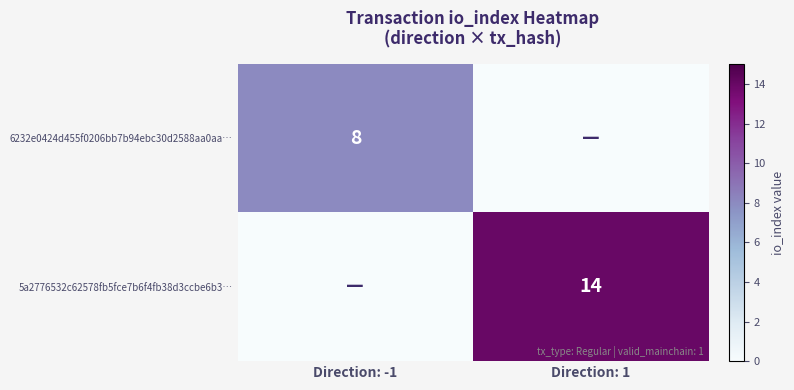

The value of 5a2776532c62578fb5fce7b6f4fb38d3ccbe6b3… at Direction: 1 is 9. True or false?

False